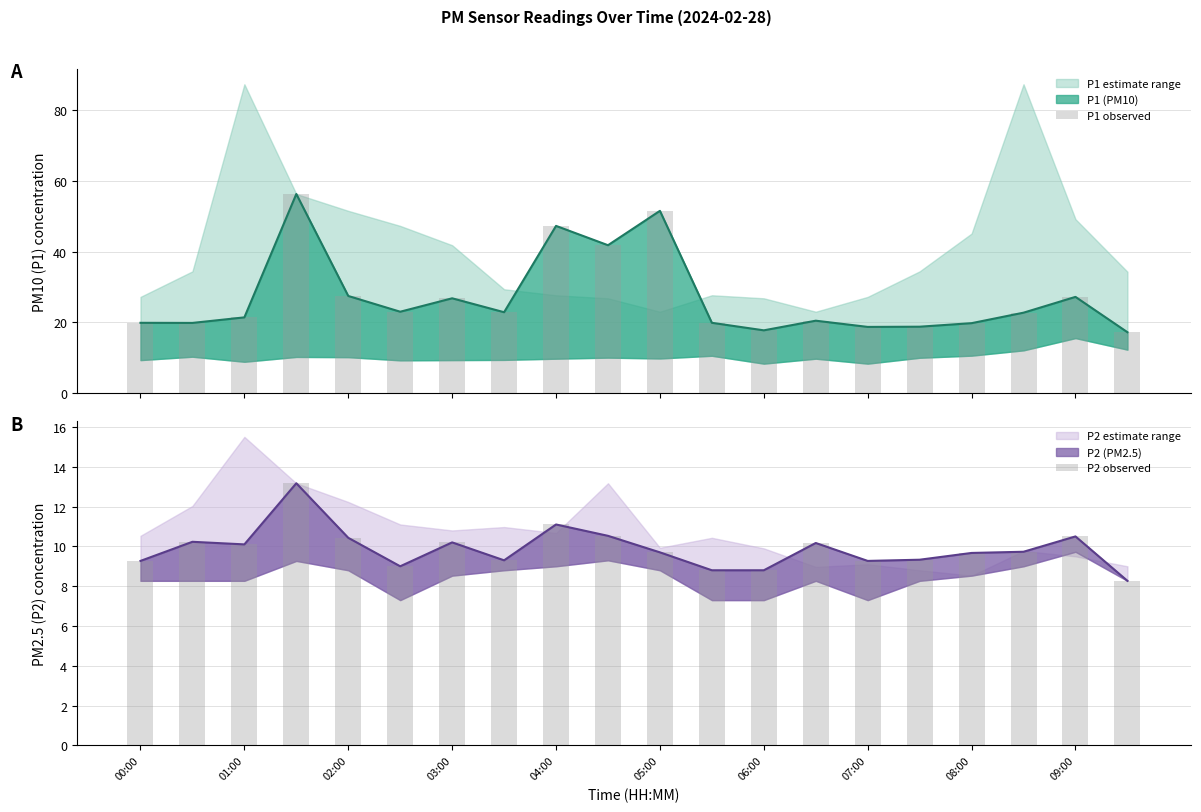

Reading left to right, what are all the values shown in this chart?

P1 observed: 19.8	19.8	21.4	56.3	27.4	23.0	26.8	22.8	47.3	41.8	51.5	19.8	17.7	20.4	18.7	18.7	19.7	22.7	27.2	17.2
P2 observed: 9.3	10.2	10.1	13.2	10.4	9.0	10.2	9.3	11.1	10.5	9.7	8.8	8.8	10.2	9.3	9.3	9.7	9.7	10.5	8.3